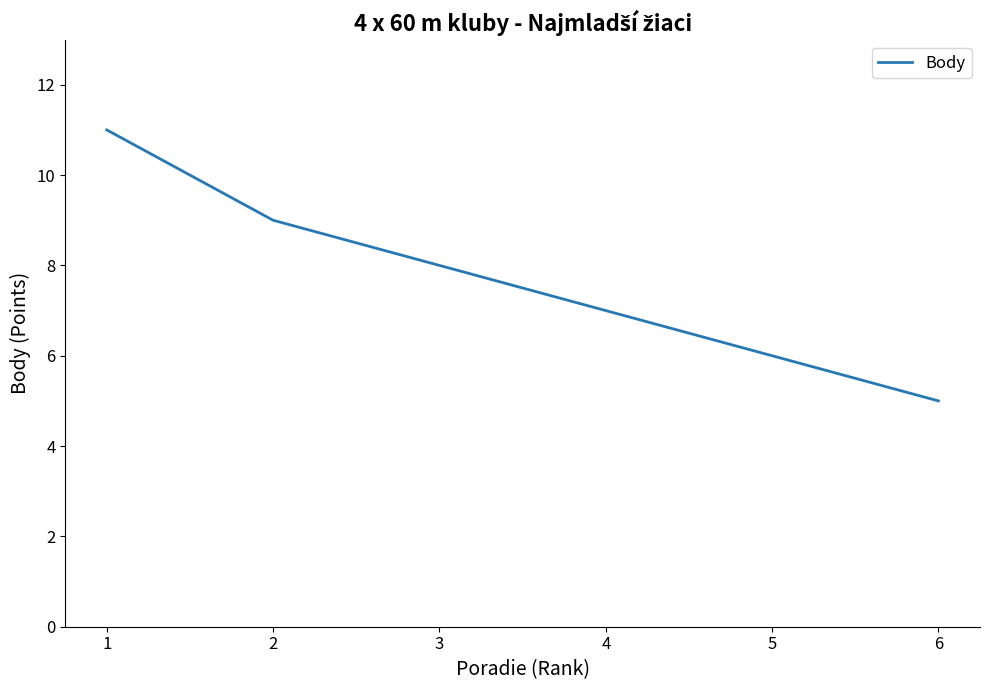

What is the difference between the maximum and minimum values?

6